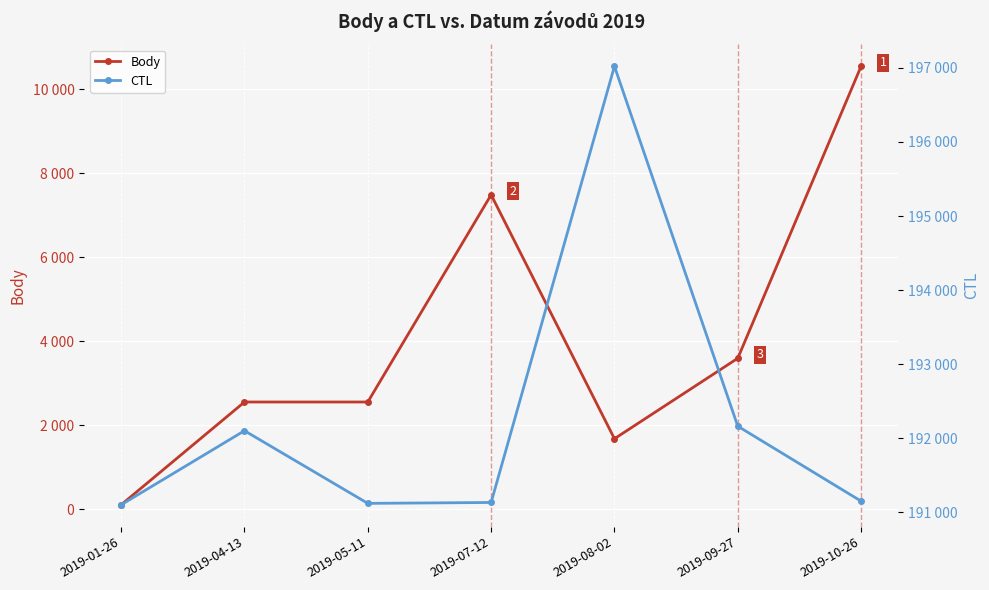

Where is the first local minimum for CTL?

2019-05-11